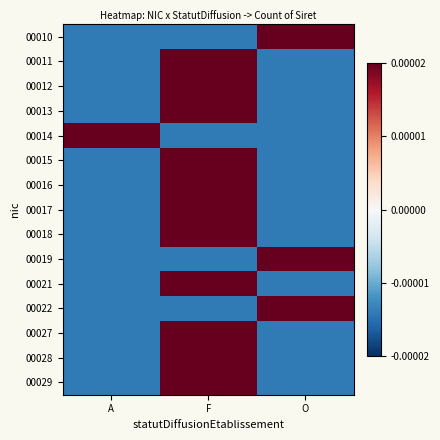

Reading right to left, list all the values displayed in this chart.

00010: O=0.0	F=-0.0	A=-0.0
00011: O=-0.0	F=0.0	A=-0.0
00012: O=-0.0	F=0.0	A=-0.0
00013: O=-0.0	F=0.0	A=-0.0
00014: O=-0.0	F=-0.0	A=0.0
00015: O=-0.0	F=0.0	A=-0.0
00016: O=-0.0	F=0.0	A=-0.0
00017: O=-0.0	F=0.0	A=-0.0
00018: O=-0.0	F=0.0	A=-0.0
00019: O=0.0	F=-0.0	A=-0.0
00021: O=-0.0	F=0.0	A=-0.0
00022: O=0.0	F=-0.0	A=-0.0
00027: O=-0.0	F=0.0	A=-0.0
00028: O=-0.0	F=0.0	A=-0.0
00029: O=-0.0	F=0.0	A=-0.0